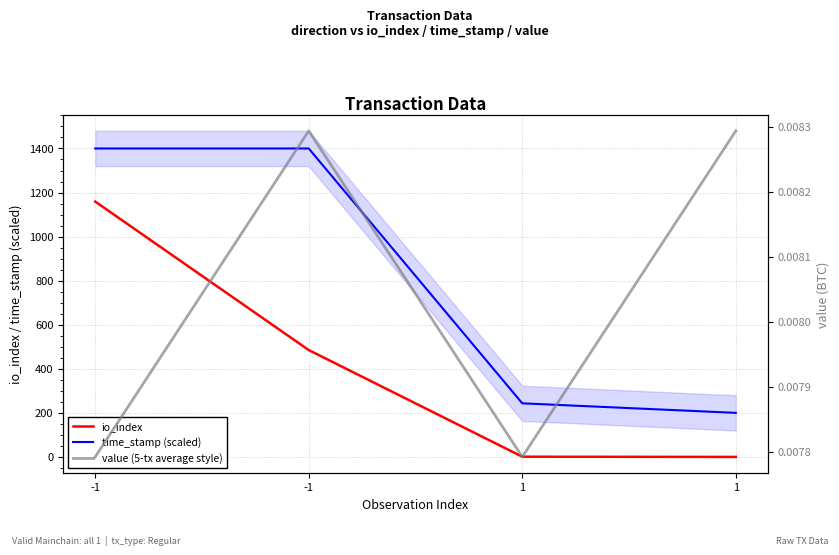

True or false: time_stamp (scaled) and io_index cross at least once.

False